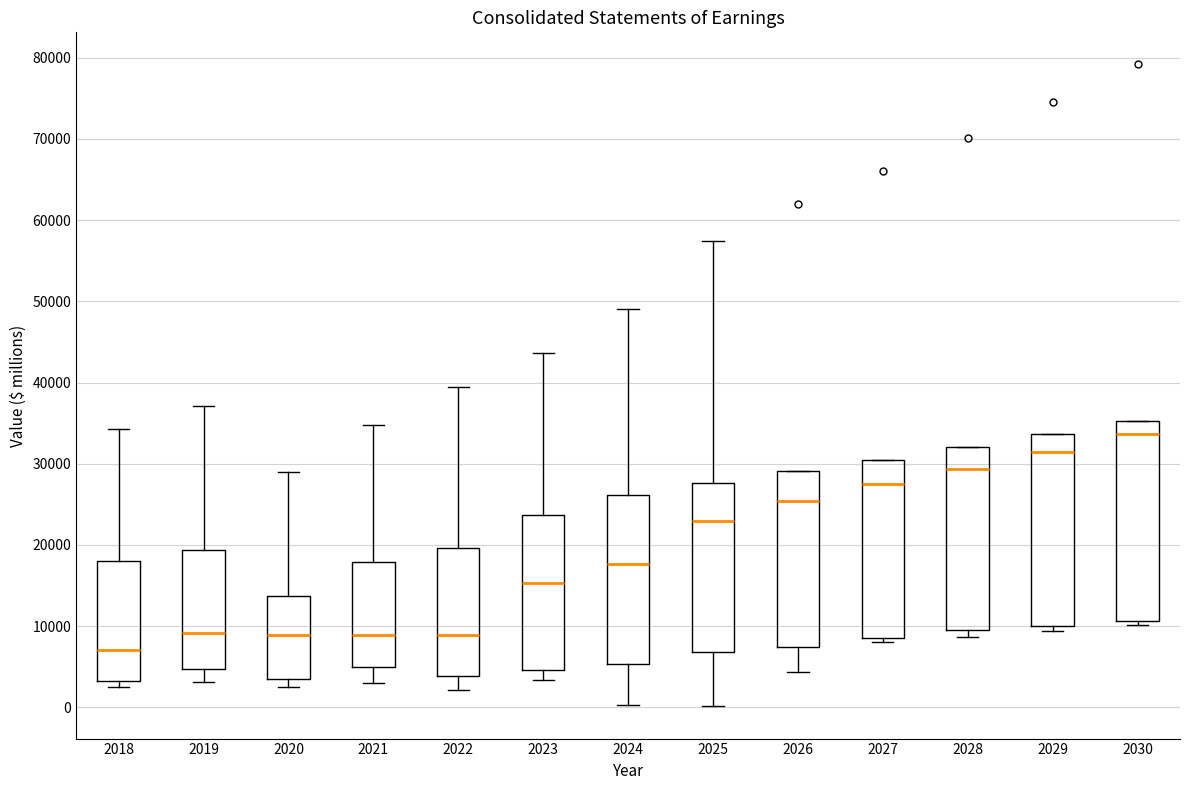

Where is the lower edge of the box at x = 2020 on the y-axis? The values are not printed on the chart, so give them approximately, as read against the axis.

4000